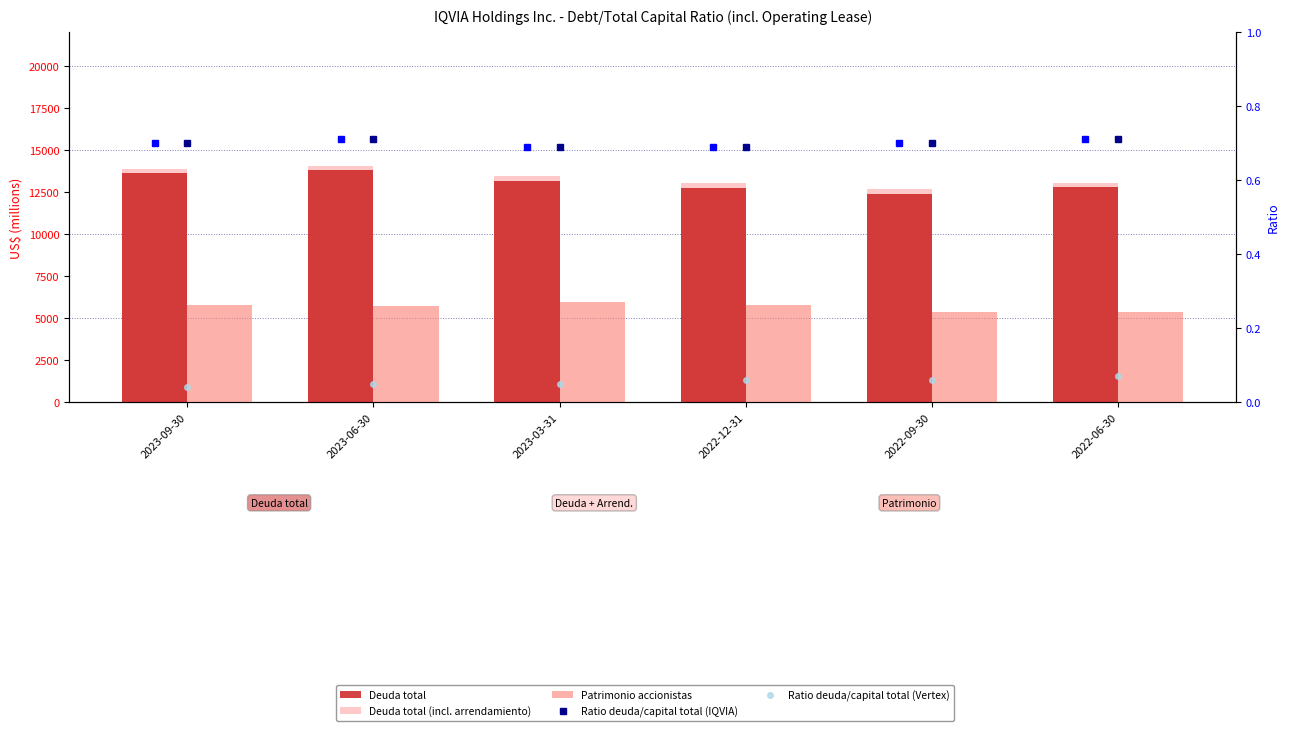

Where does the Deuda total (incl. arrendamiento) series first go above 13431?

2023-09-30